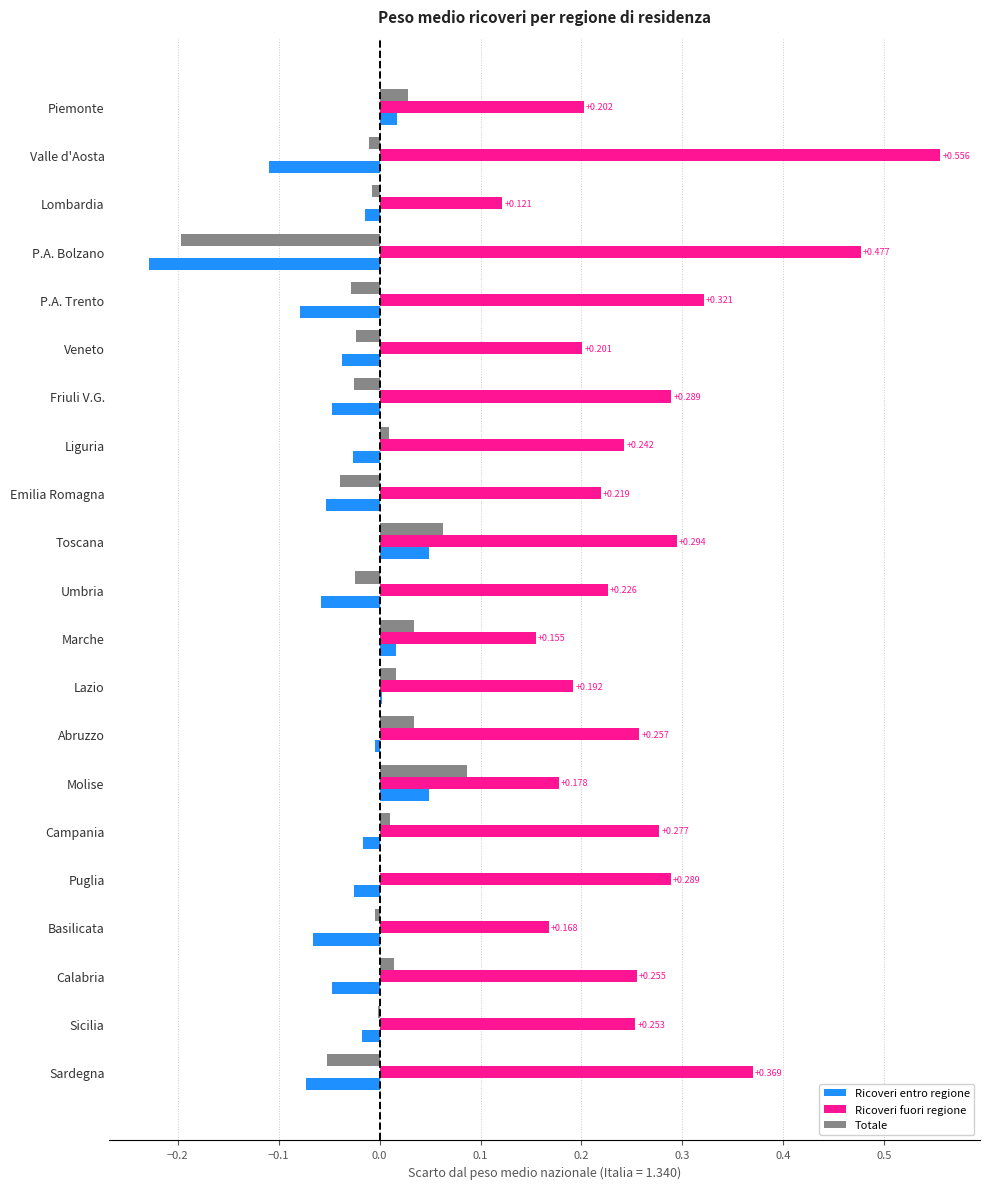

Which label corresponds to the largest value in the chart?

Valle d'Aosta